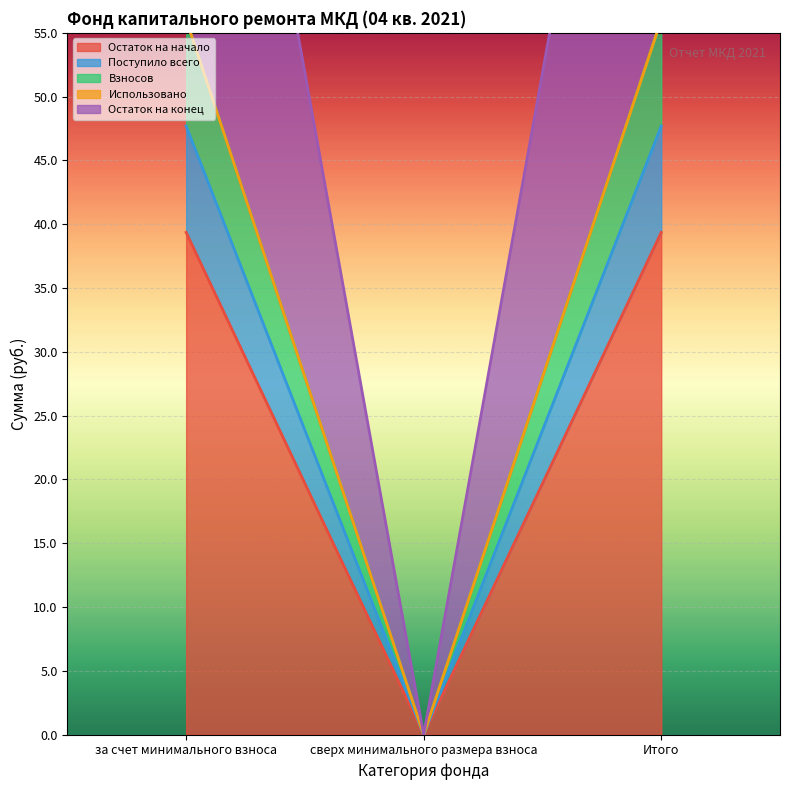

At how many categories does at least one series exceed 54?

2